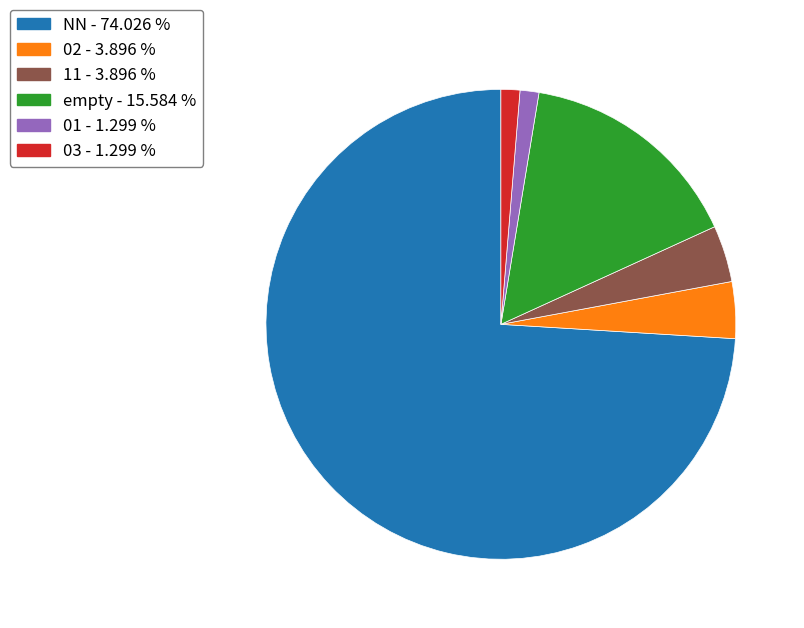

Is there a majority slice in this chart?

Yes